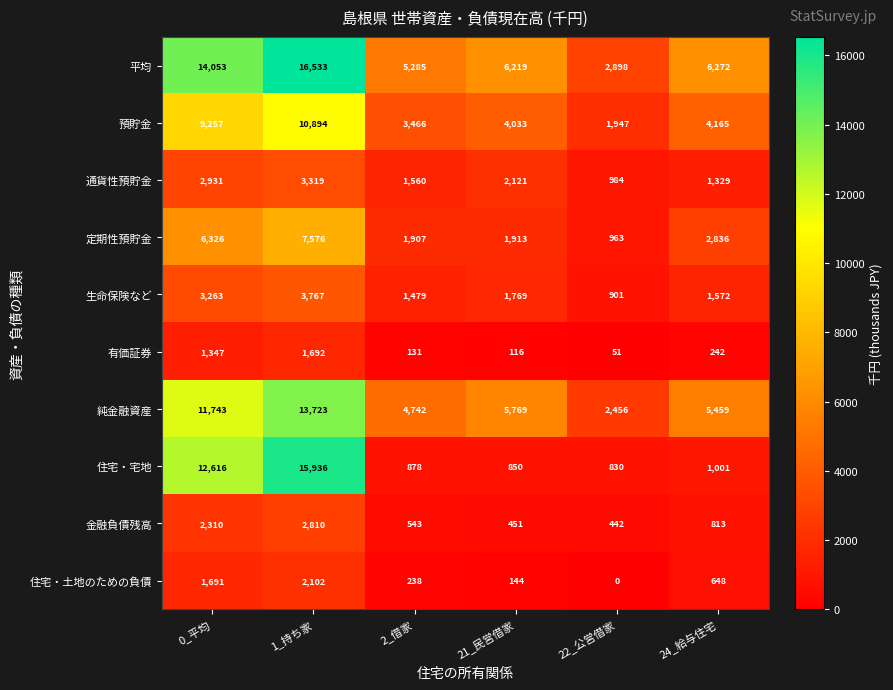

What is the difference between the highest and lowest values at 0_平均?

12706